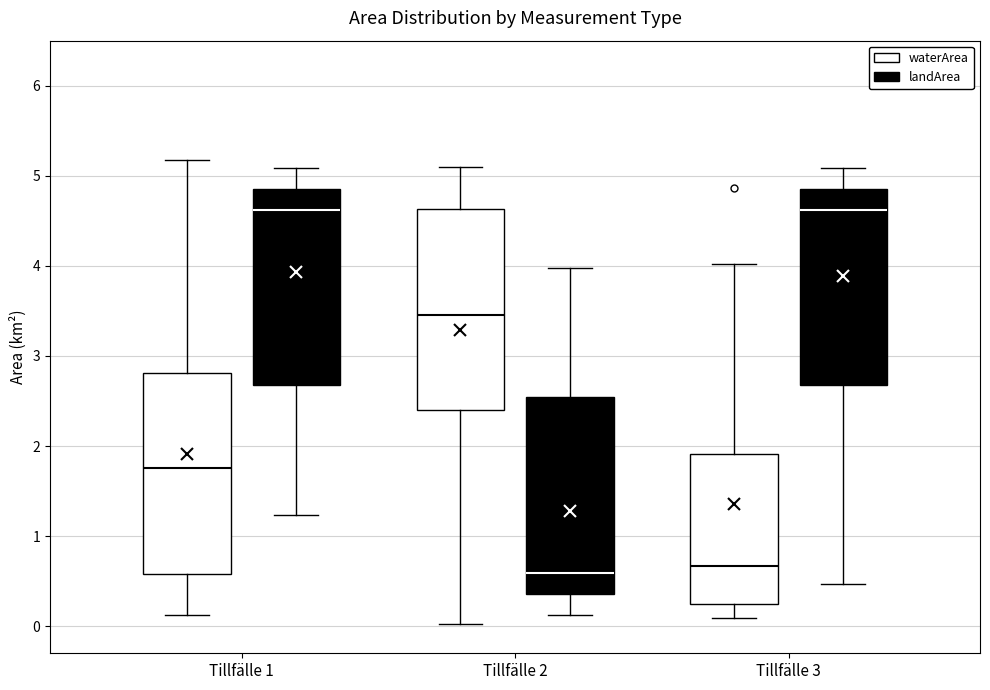

Reading left to right, transcribe this box plot: for each box, give where its median line is, the range the box spans, and where its two whiskers end, as read against the y-axis. The values are not printed on the chart, so give them approximately, as read against the axis.

Tillfälle 1 (waterArea): median 1.8, box 0.6 to 2.8, whiskers 0.1 to 5.2
Tillfälle 1 (landArea): median 4.6, box 2.7 to 4.9, whiskers 1.2 to 5.1
Tillfälle 2 (waterArea): median 3.5, box 2.4 to 4.6, whiskers 0.0 to 5.1
Tillfälle 2 (landArea): median 0.6, box 0.4 to 2.5, whiskers 0.1 to 4.0
Tillfälle 3 (waterArea): median 0.7, box 0.3 to 1.9, whiskers 0.1 to 4.0
Tillfälle 3 (landArea): median 4.6, box 2.7 to 4.9, whiskers 0.5 to 5.1